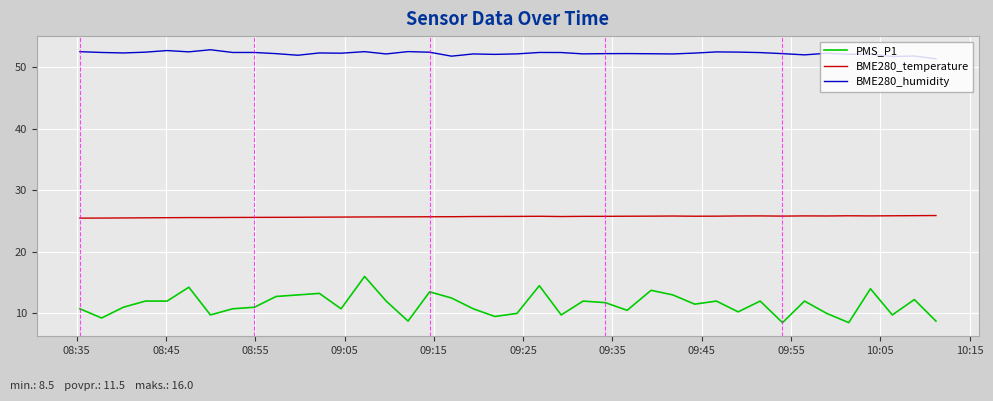

List the series in order of their overall mean, lowest first.

PMS_P1, BME280_temperature, BME280_humidity